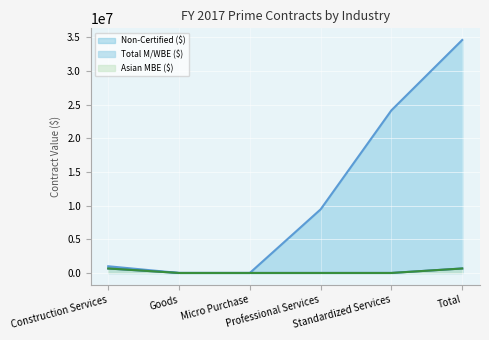

At which label does Total M/WBE ($) reach its peak?

Construction Services